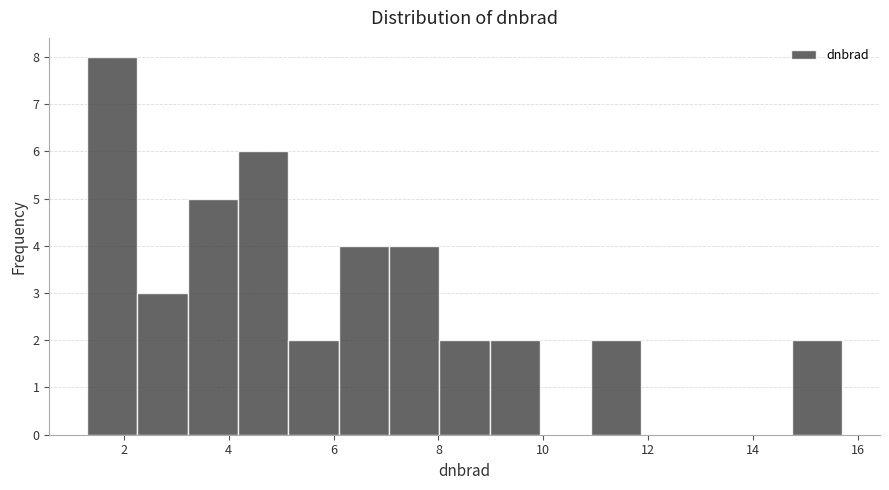

Reading left to right, transcribe this chart: for each bar, give the range it covers on the x-axis and its height. Neither the bar edges nor the heights are printed on the chart, so give them approximately, as read against the axes.

1.2 to 2.2: 8
2.2 to 3.2: 3
3.2 to 4.2: 5
4.2 to 5.2: 6
5.2 to 6.2: 2
6.2 to 7.0: 4
7.0 to 8.0: 4
8.0 to 9.0: 2
9.0 to 10.0: 2
10.0 to 11.0: 0
11.0 to 11.8: 2
11.8 to 12.8: 0
12.8 to 13.8: 0
13.8 to 14.8: 0
14.8 to 15.8: 2